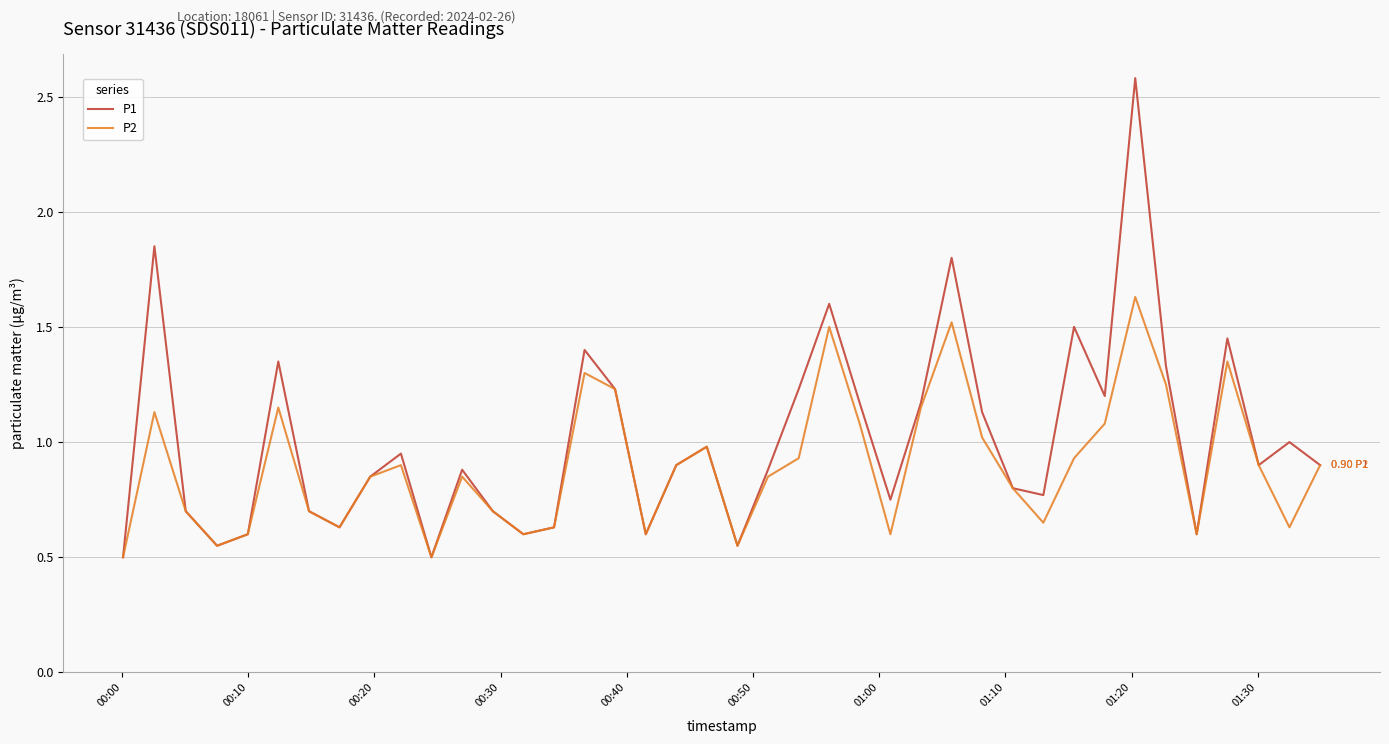

Which series has the largest total across all categories?

P1